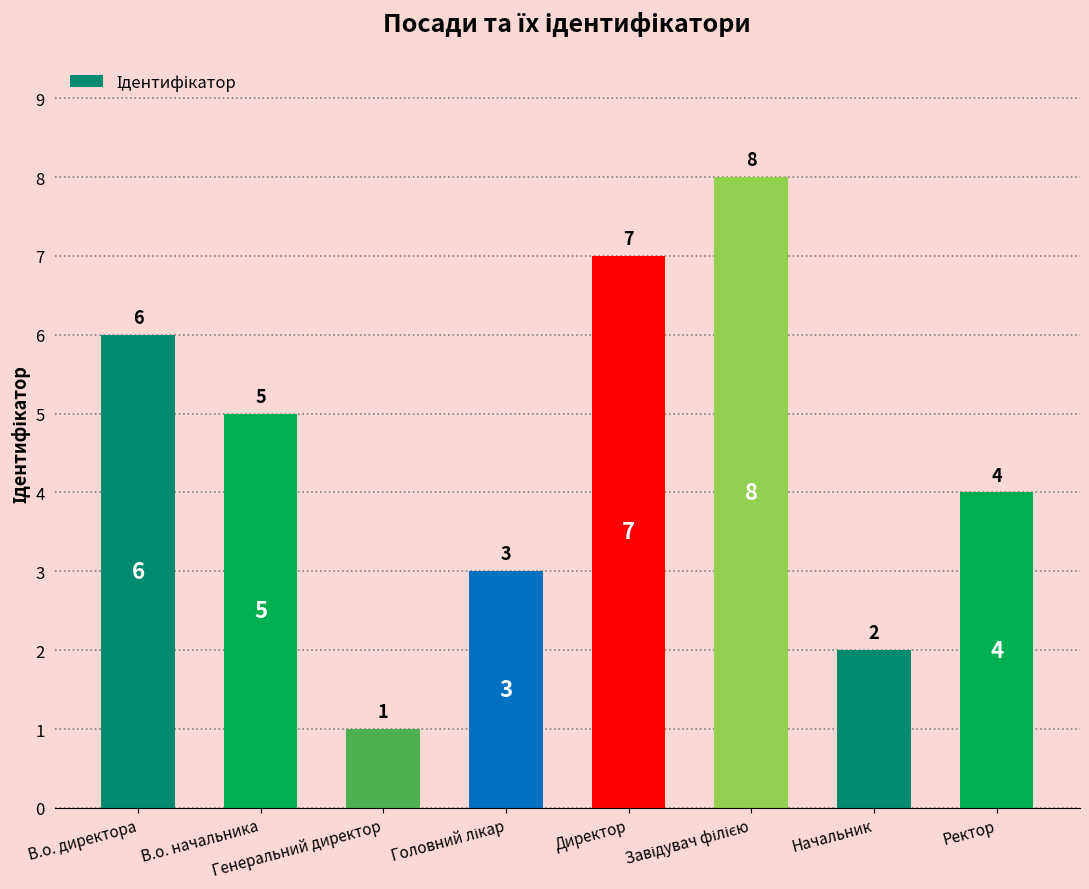

The value at Ректор is 2. True or false?

False